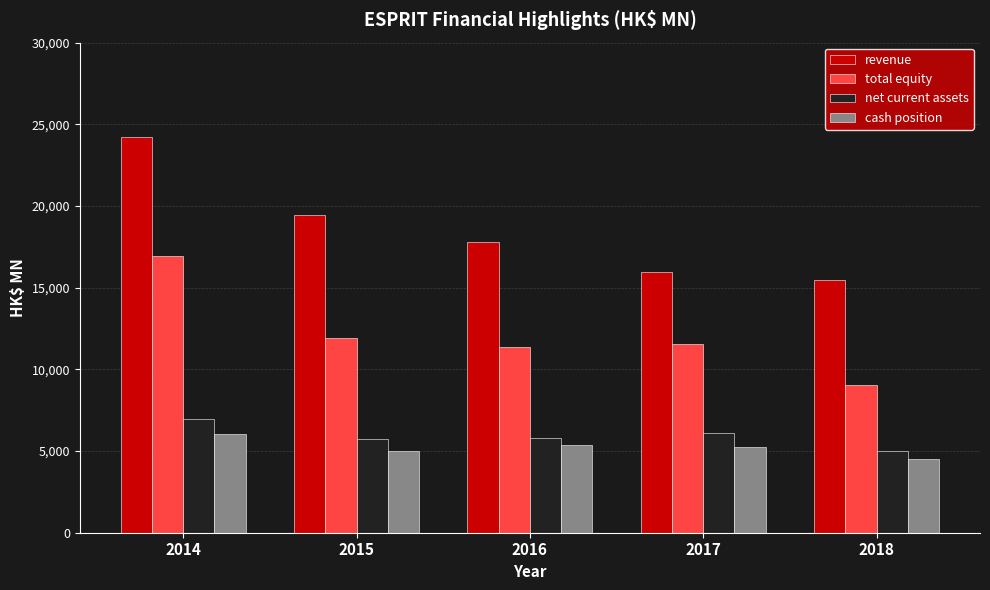

What is the value of the total equity bar at the 1st from the left?

16911